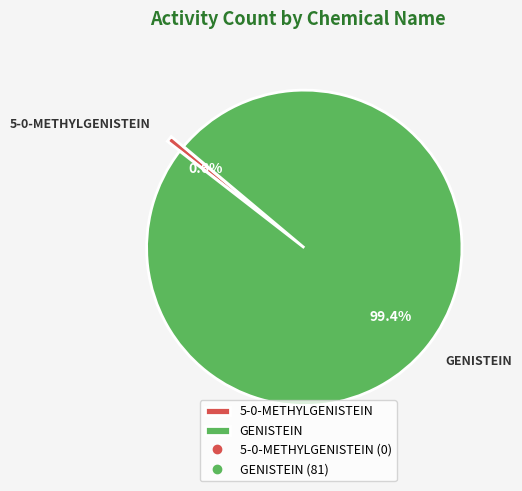

How many slices are in this pie chart?

2